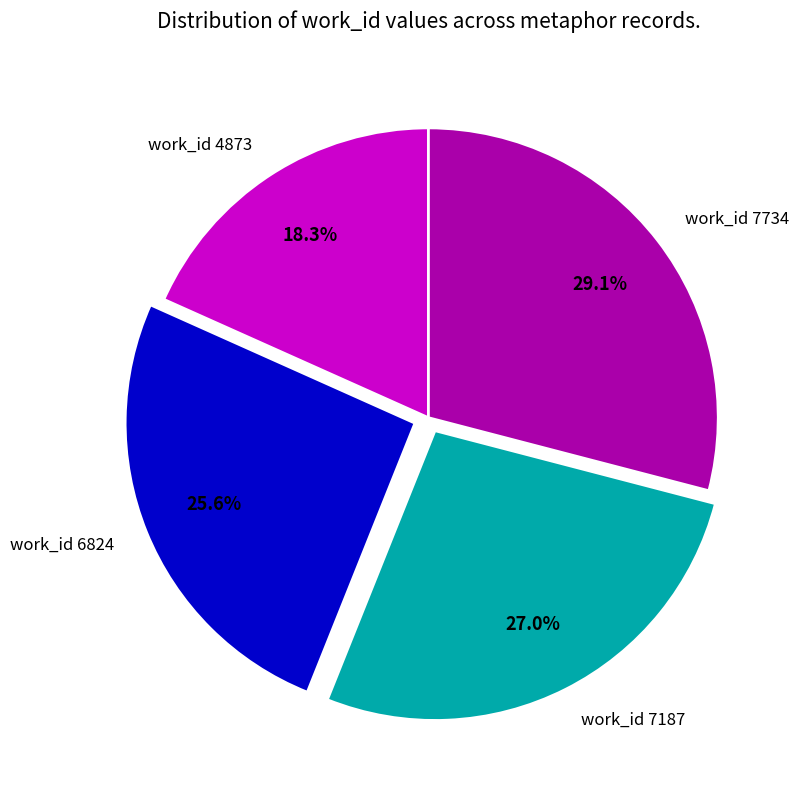

Count the number of slices in the pie.

4